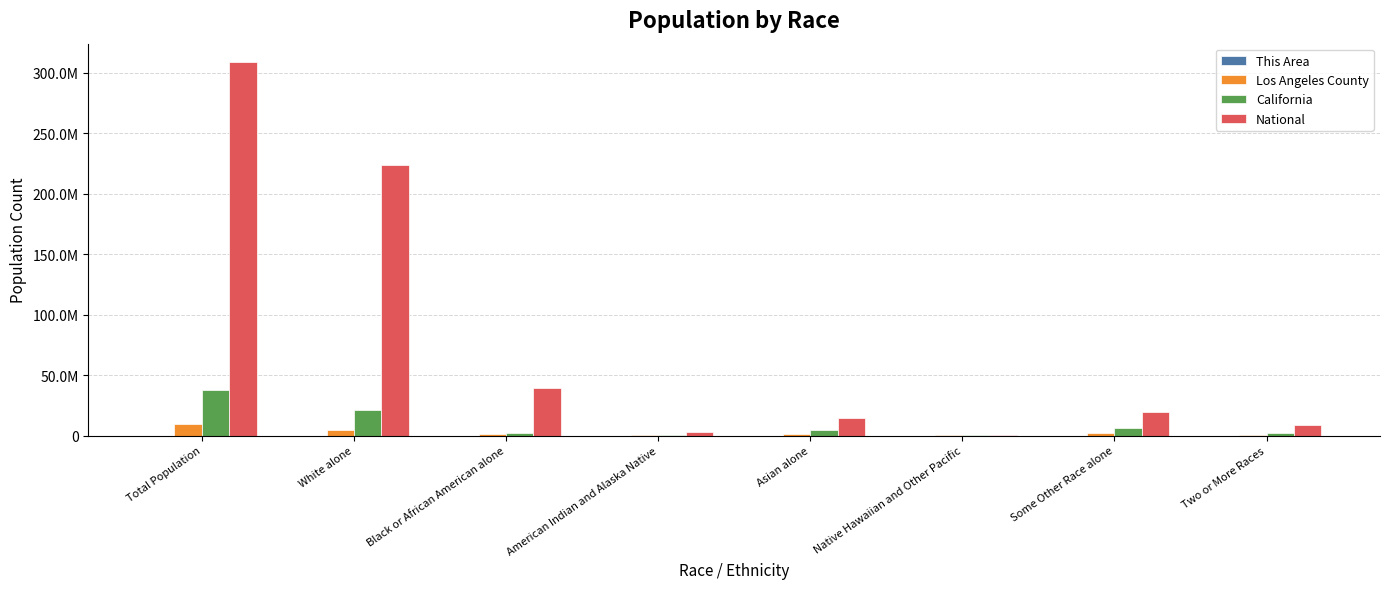

Which series changed the most between White alone and Some Other Race alone?

National